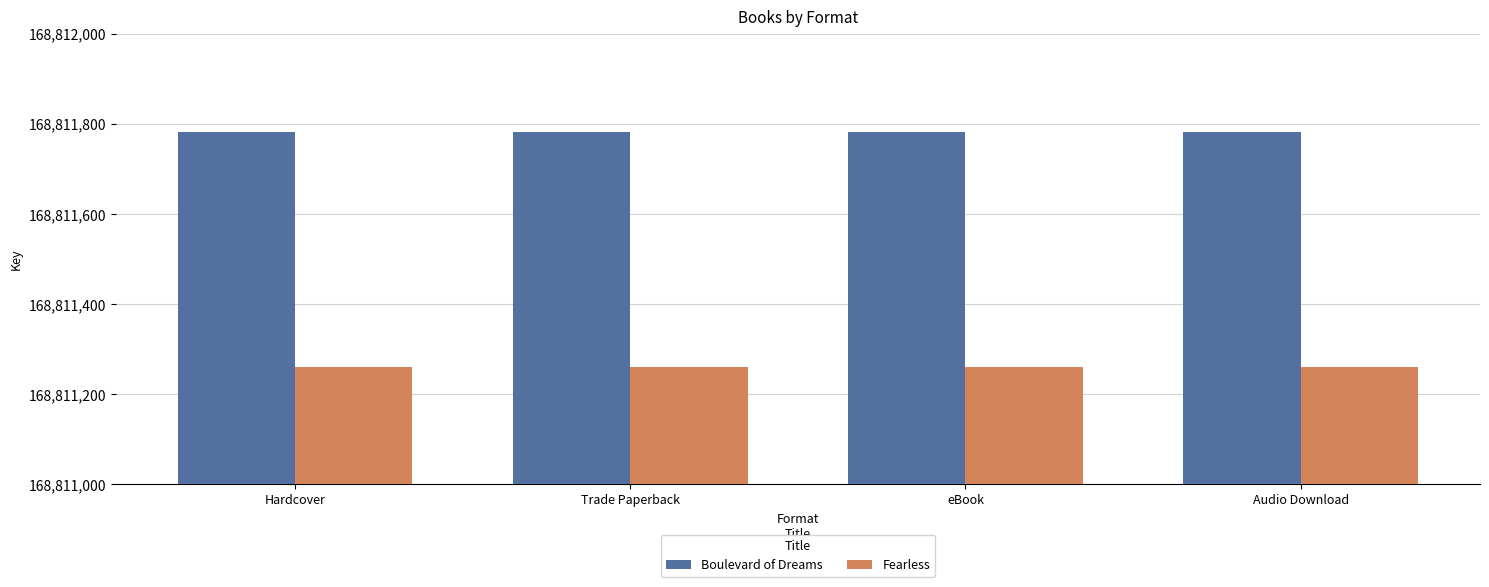

What position from the left is eBook?

3